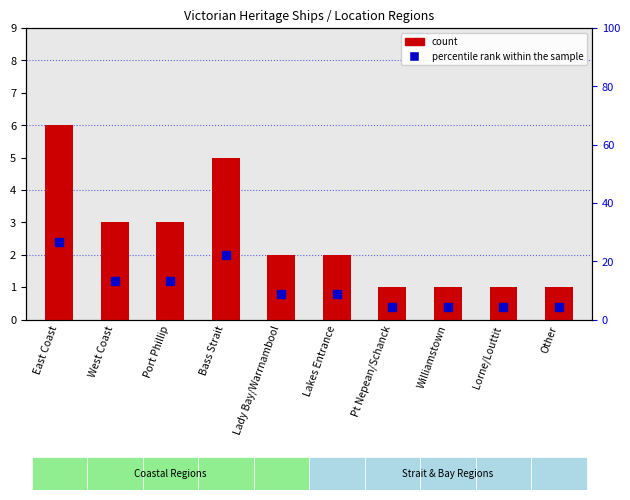

Where is the data nearest to the value 3?

West Coast